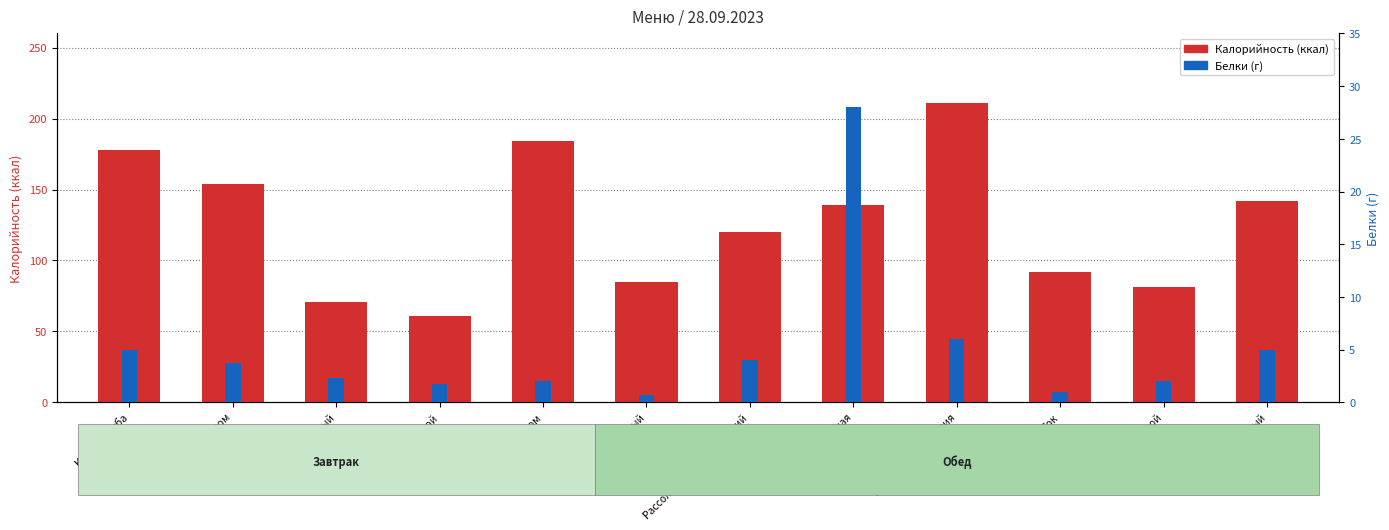

Does the chart contain any negative values?

No